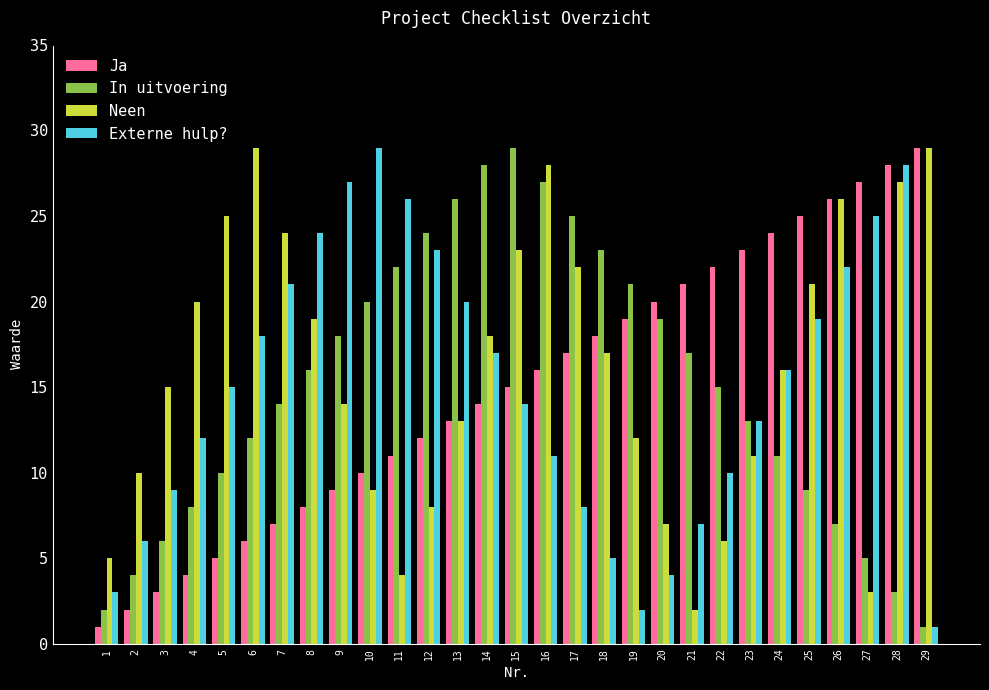

Is the value of Externe hulp? at 5 greater than the value of Neen at 17?

No